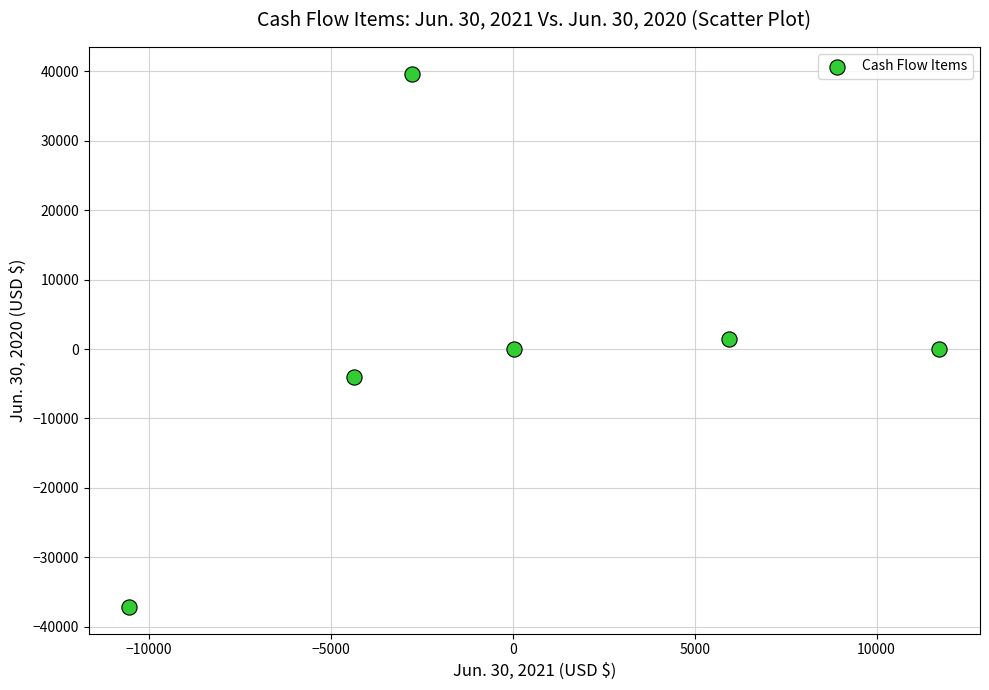

What is the range of X values (max minus min)?

22261